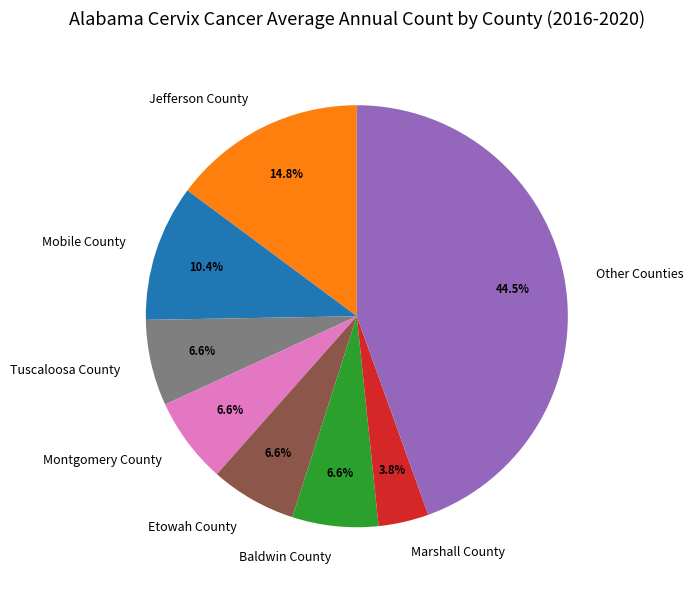

To the nearest percent, what percentage of the pie is Mobile County?

10%